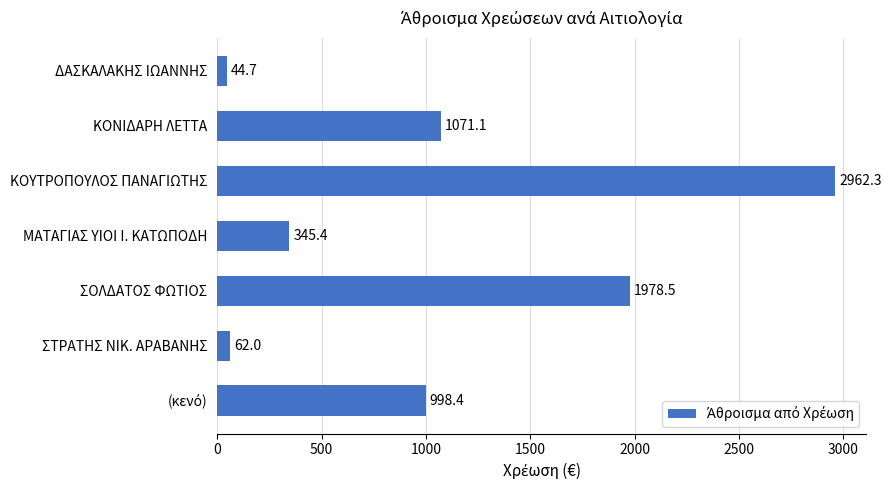

True or false: the data shows 618.6 at ΜΑΤΑΓΙΑΣ ΥΙΟΙ Ι. ΚΑΤΩΠΟΔΗ.

False